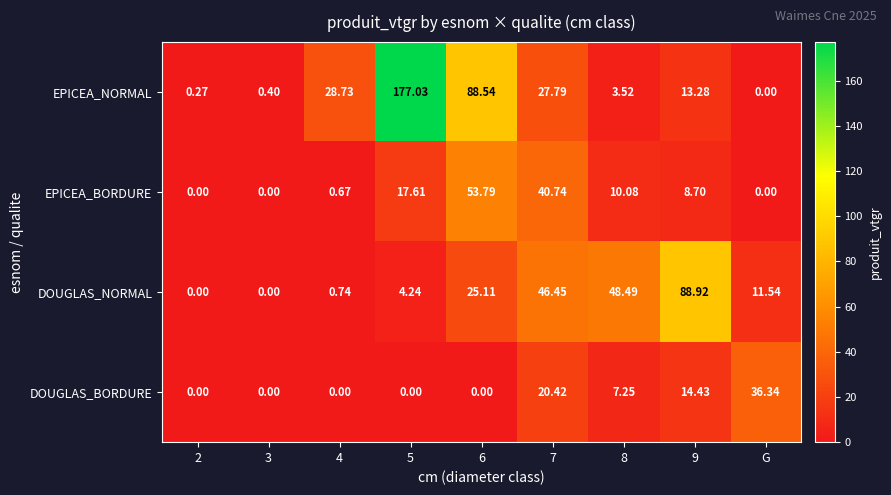

Is the value of EPICEA_NORMAL at 3 greater than the value of DOUGLAS_BORDURE at 4?

Yes